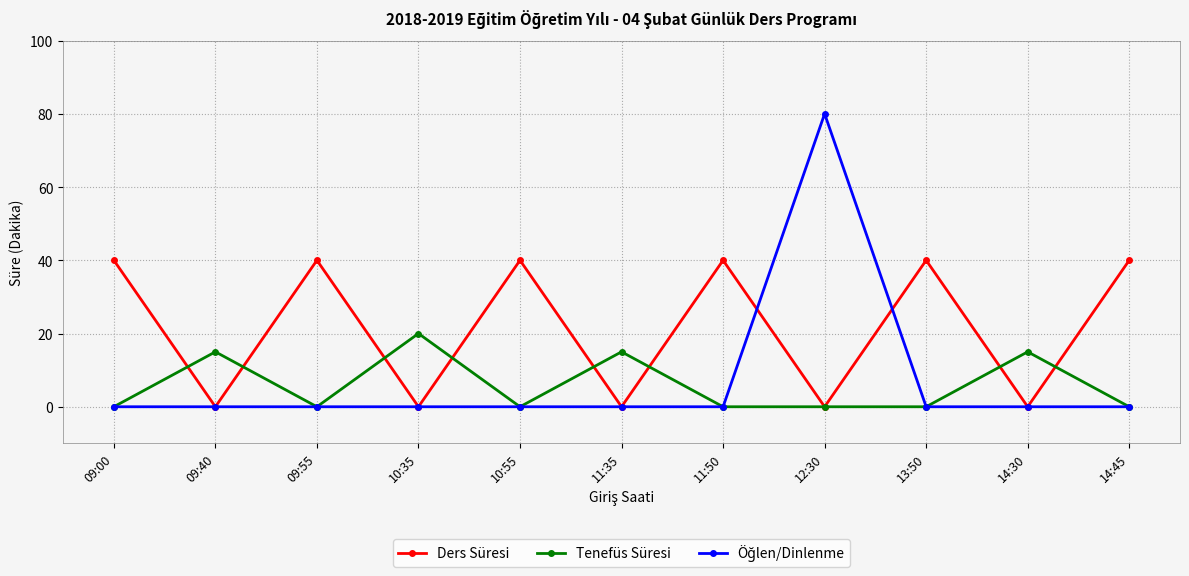

How many interior local peaks does the Ders Süresi series have?

4